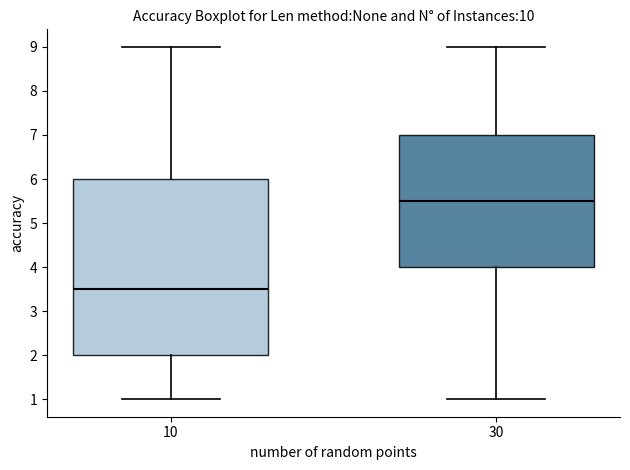

Reading left to right, transcribe this box plot: for each box, give where its median line is, the range the box spans, and where its two whiskers end, as read against the y-axis. The values are not printed on the chart, so give them approximately, as read against the axis.

10: median 3.5, box 2.0 to 6.0, whiskers 1.0 to 9.0
30: median 5.5, box 4.0 to 7.0, whiskers 1.0 to 9.0